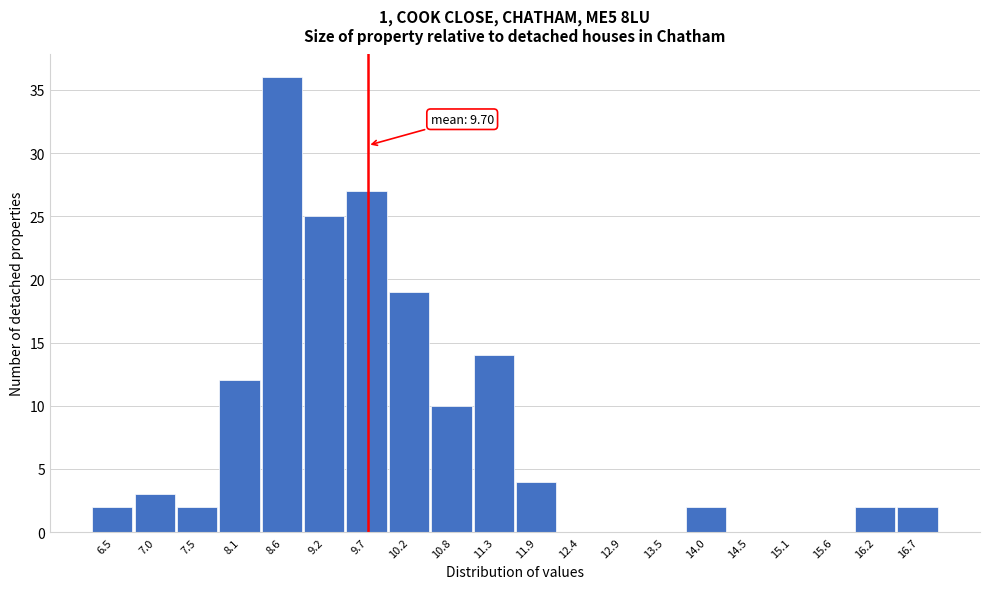

Which range on the x-axis has the tallest bar?

8.4 to 8.9